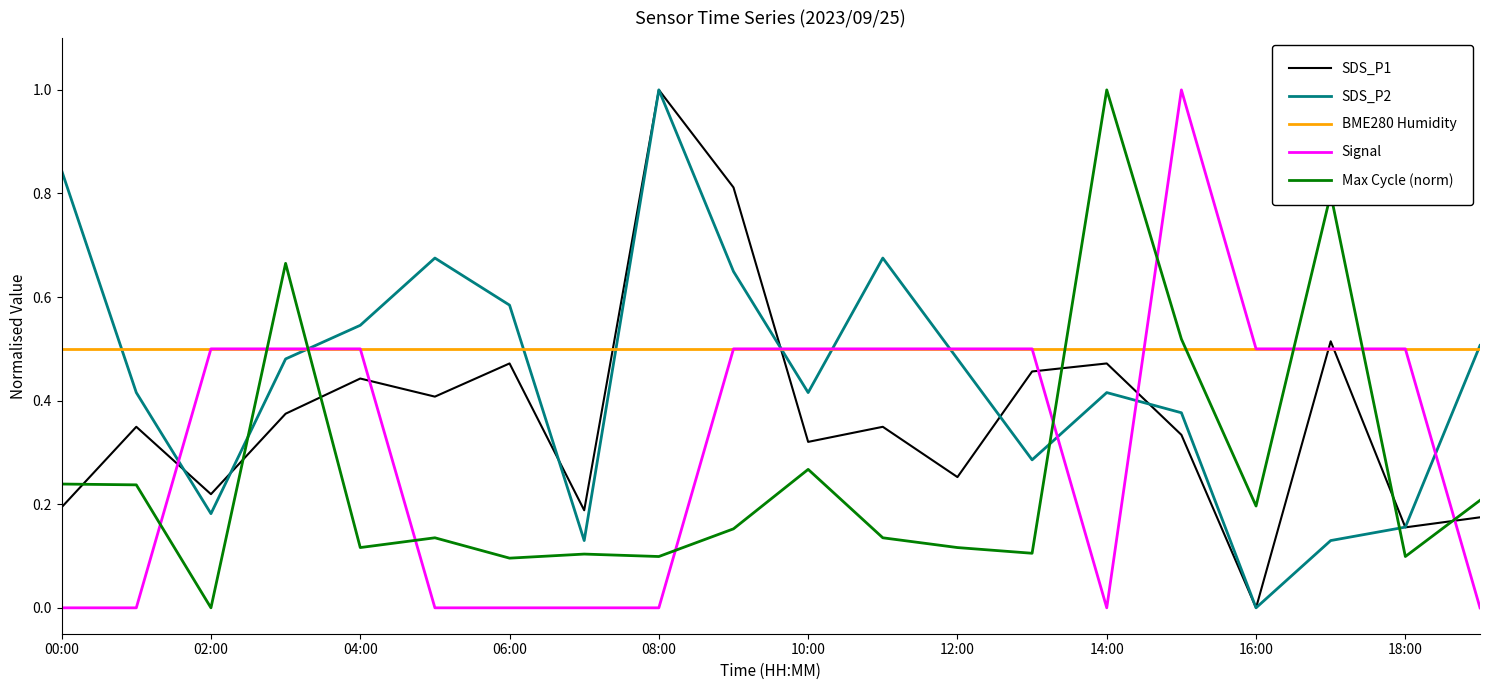

Which series has the largest total across all categories?

BME280 Humidity